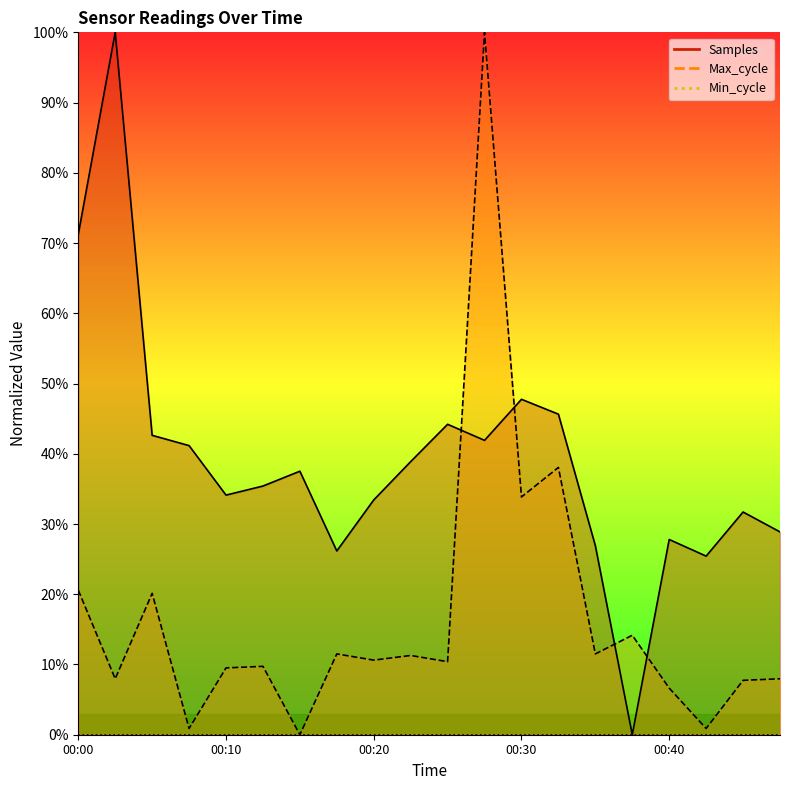

What is the difference between the second highest and minimum values in the Max_cycle series?

38.1